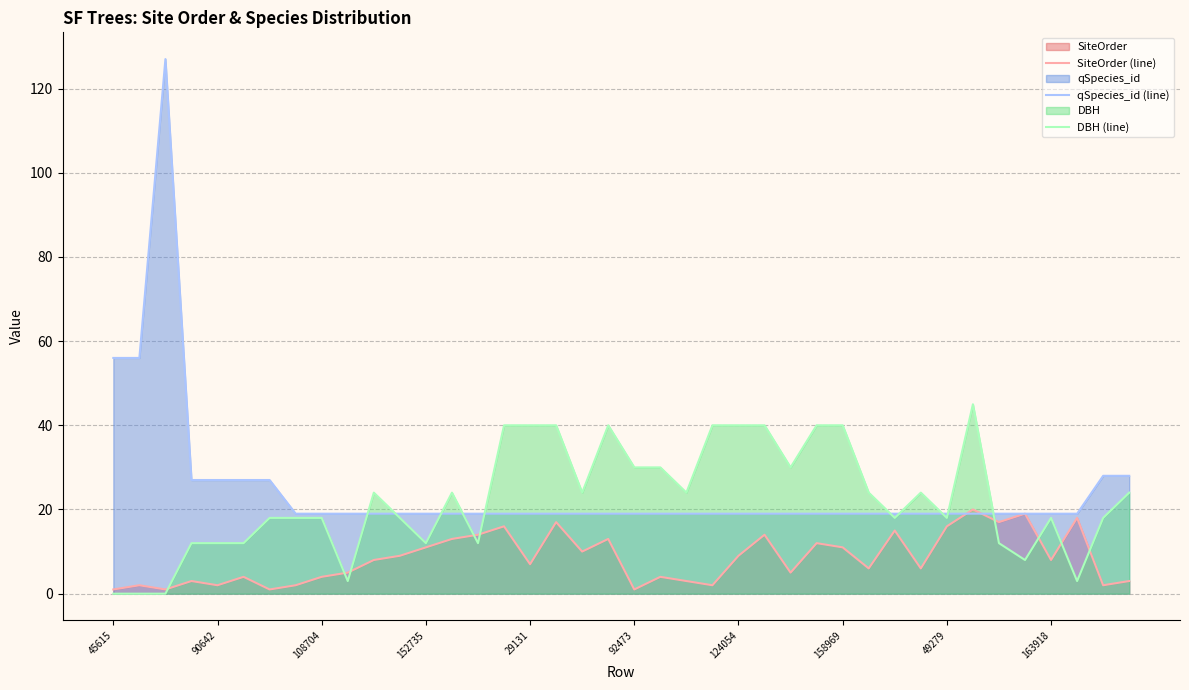

Which series has the widest spread of values?

qSpecies_id (line)